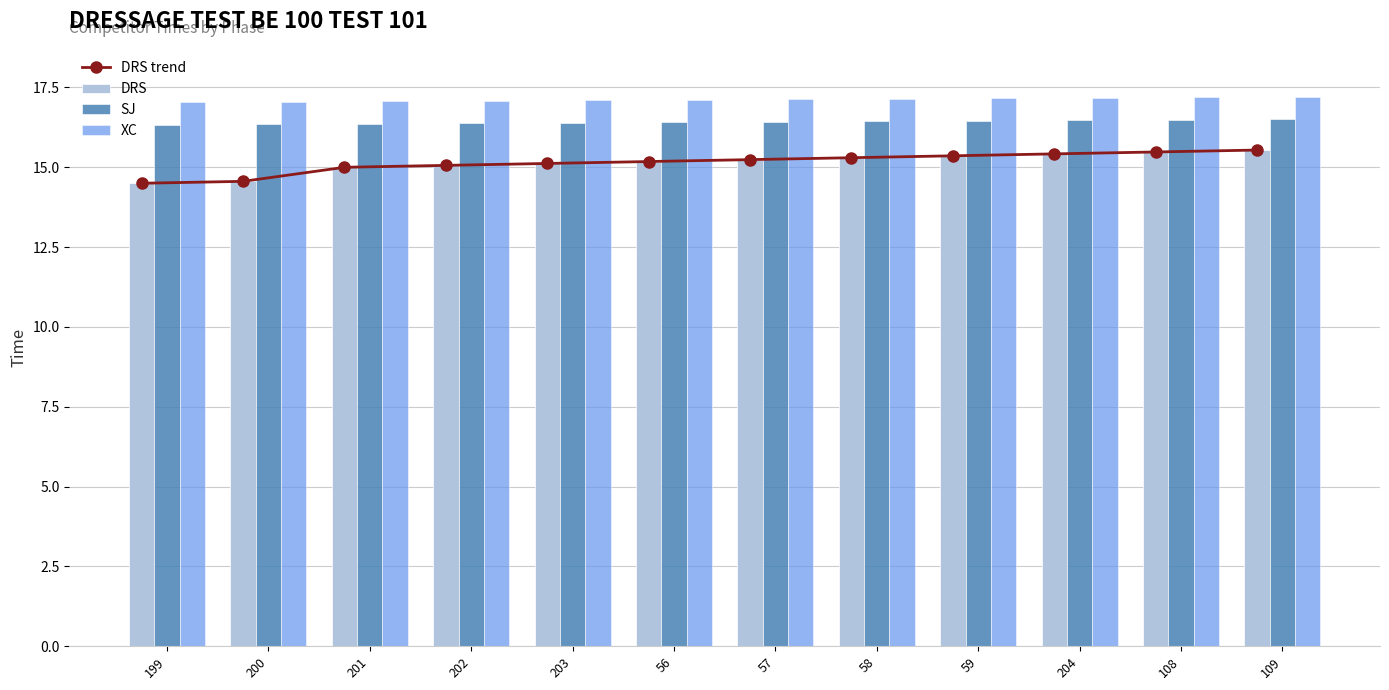

Which series has the largest range (max minus min)?

DRS trend